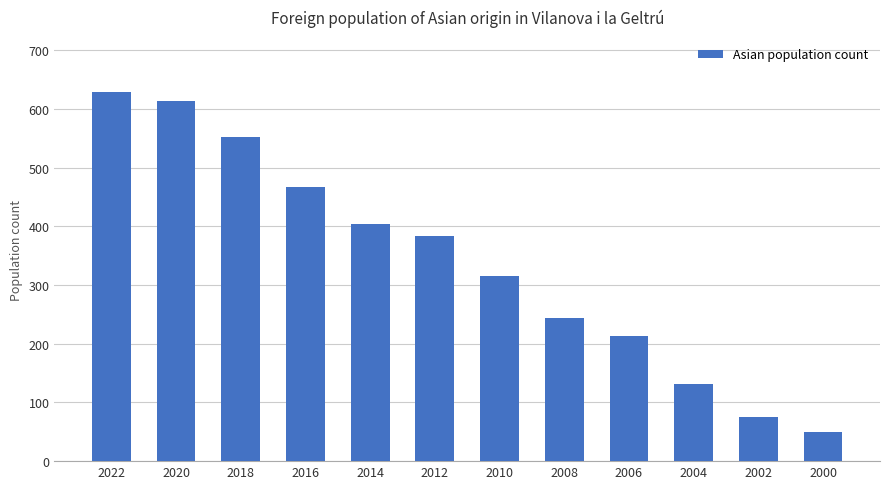

What is the smallest value displayed?

49